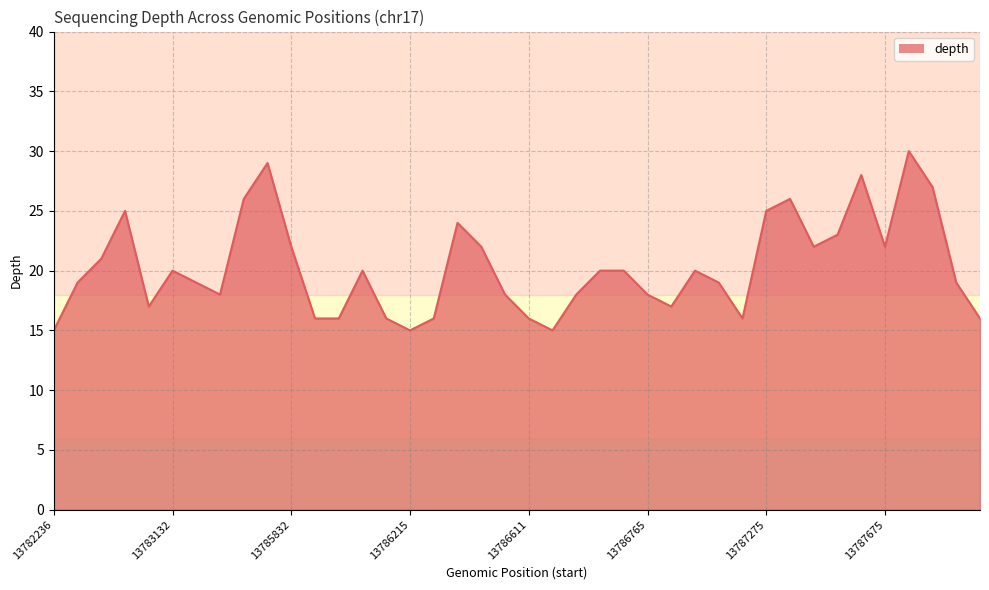

Reading right to left, transcribe all the data shown in this chart.

16	19	27	30	22	28	23	22	26	25	16	19	20	17	18	20	20	18	15	16	18	22	24	16	15	16	20	16	16	22	29	26	18	19	20	17	25	21	19	15